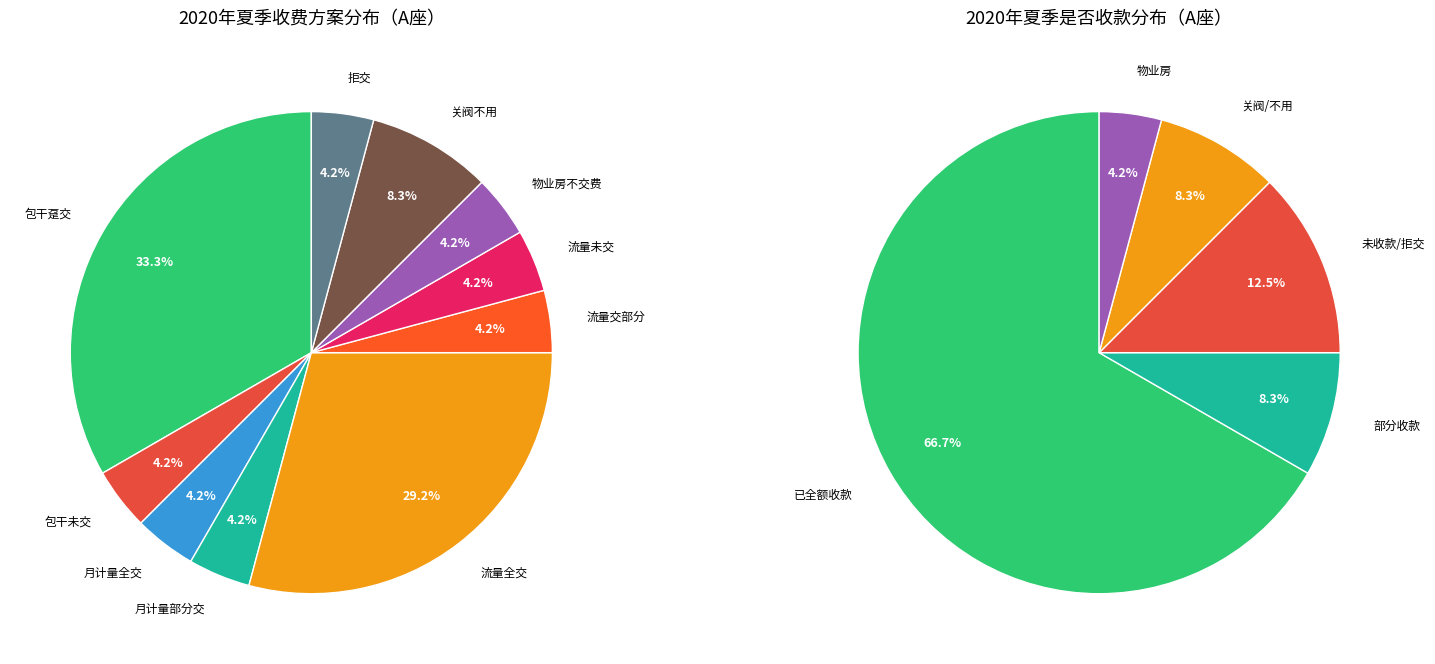

Which category has the smallest portion of the pie?

包干未交